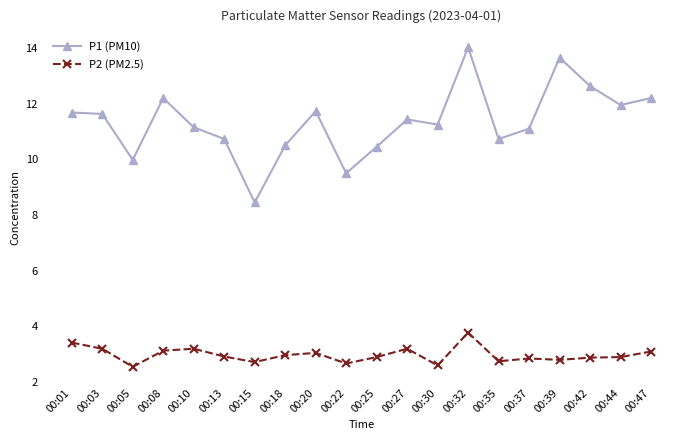

At which label does P1 (PM10) first exceed 11?

00:01